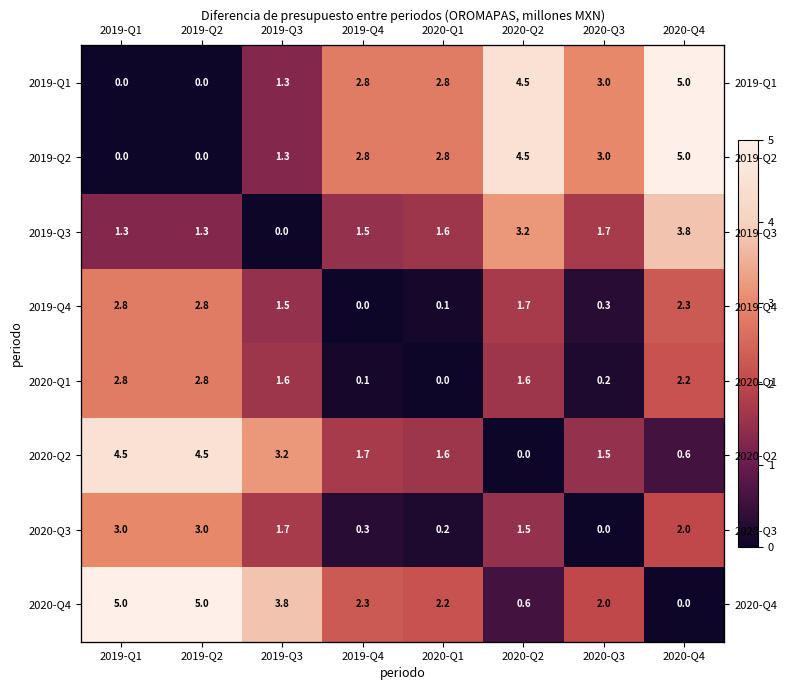

How many distinct data groups are displayed?

8